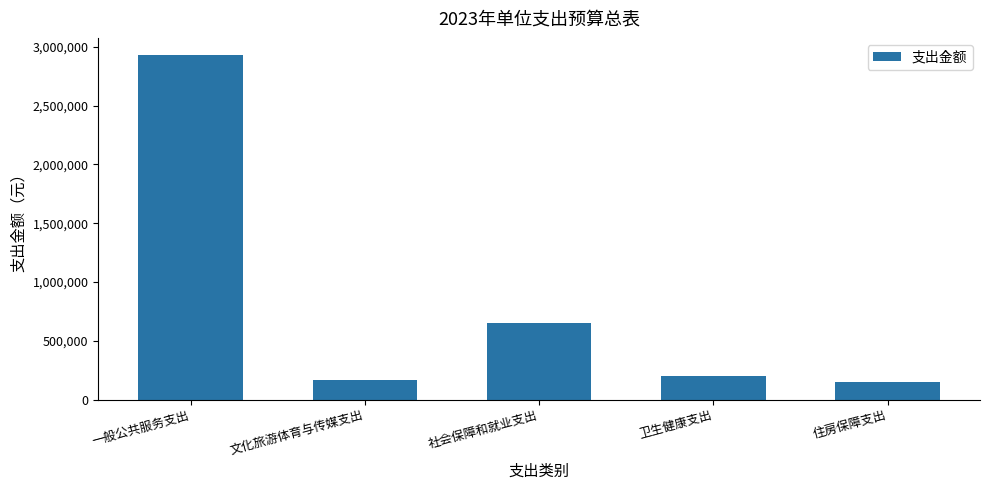

What is the change in value from 文化旅游体育与传媒支出 to 卫生健康支出?

+33200